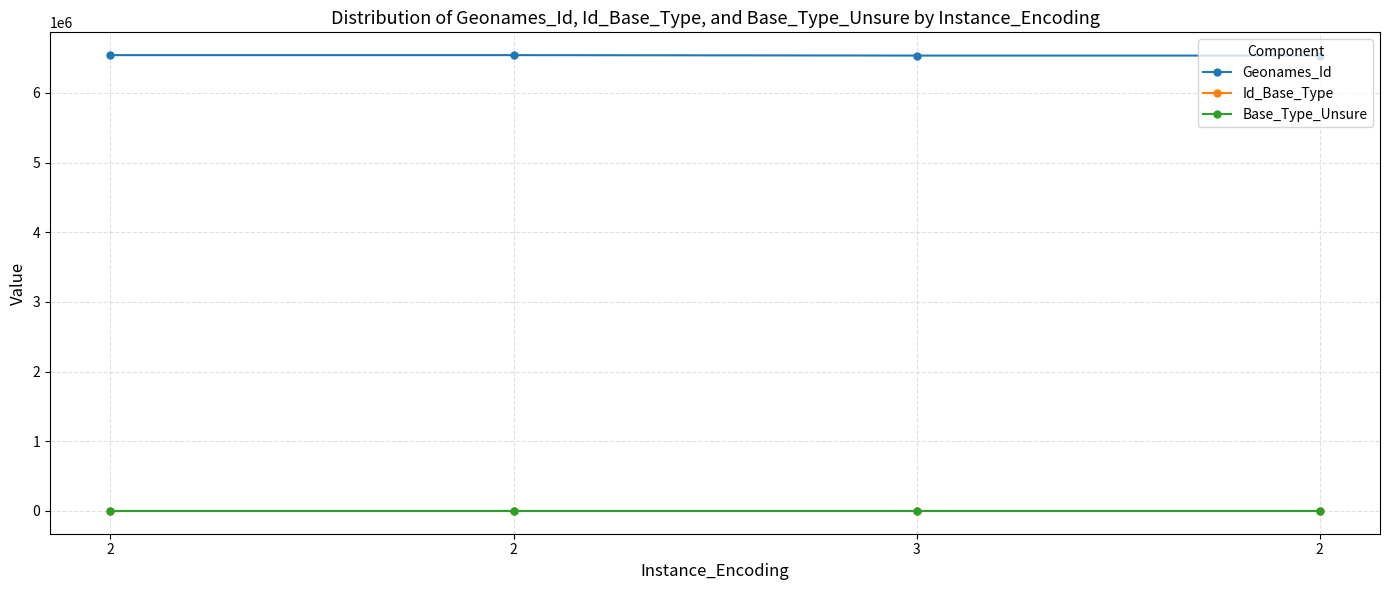

Is the value of Geonames_Id at 2 greater than the value of Base_Type_Unsure at 3?

Yes